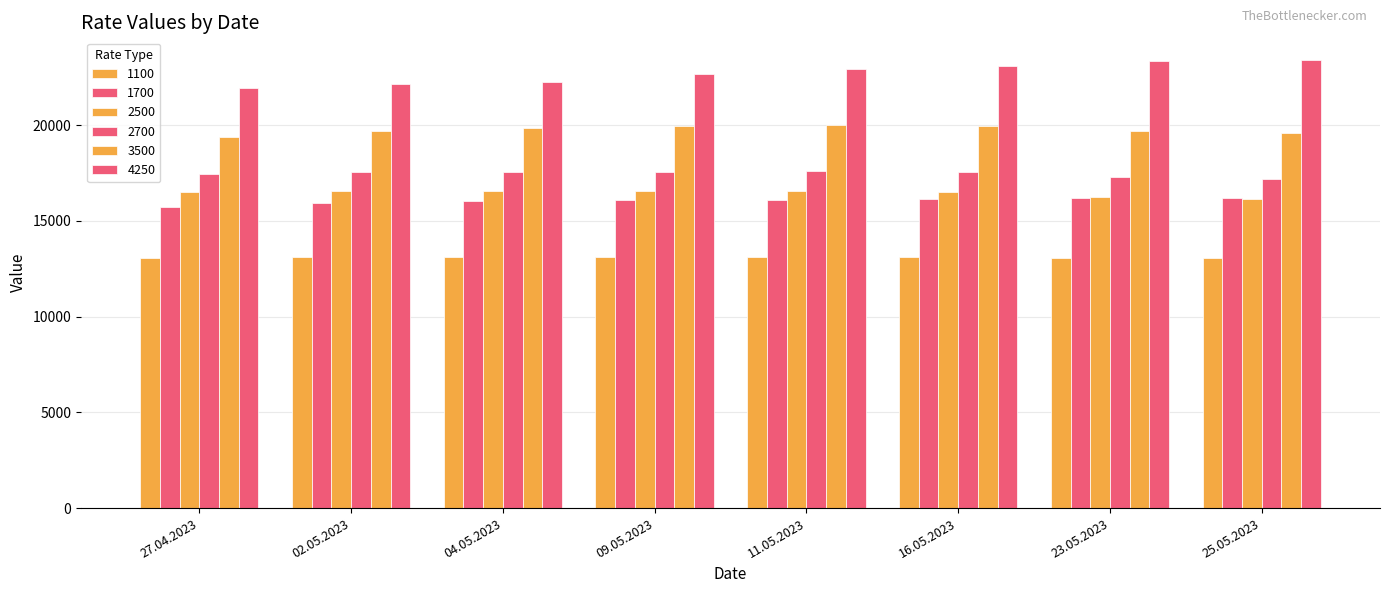

Reading left to right, list all the values displayed in this chart.

1100: 27.04.2023=13075	02.05.2023=13090	04.05.2023=13121	09.05.2023=13115	11.05.2023=13094	16.05.2023=13090	23.05.2023=13071	25.05.2023=13038
1700: 27.04.2023=15713	02.05.2023=15938	04.05.2023=16029	09.05.2023=16075	11.05.2023=16096	16.05.2023=16129	23.05.2023=16196	25.05.2023=16192
2500: 27.04.2023=16491	02.05.2023=16577	04.05.2023=16573	09.05.2023=16584	11.05.2023=16570	16.05.2023=16516	23.05.2023=16257	25.05.2023=16148
2700: 27.04.2023=17427	02.05.2023=17527	04.05.2023=17555	09.05.2023=17577	11.05.2023=17584	16.05.2023=17527	23.05.2023=17284	25.05.2023=17207
3500: 27.04.2023=19390	02.05.2023=19720	04.05.2023=19855	09.05.2023=19948	11.05.2023=20033	16.05.2023=19948	23.05.2023=19678	25.05.2023=19613
4250: 27.04.2023=21963	02.05.2023=22123	04.05.2023=22248	09.05.2023=22655	11.05.2023=22940	16.05.2023=23105	23.05.2023=23350	25.05.2023=23415